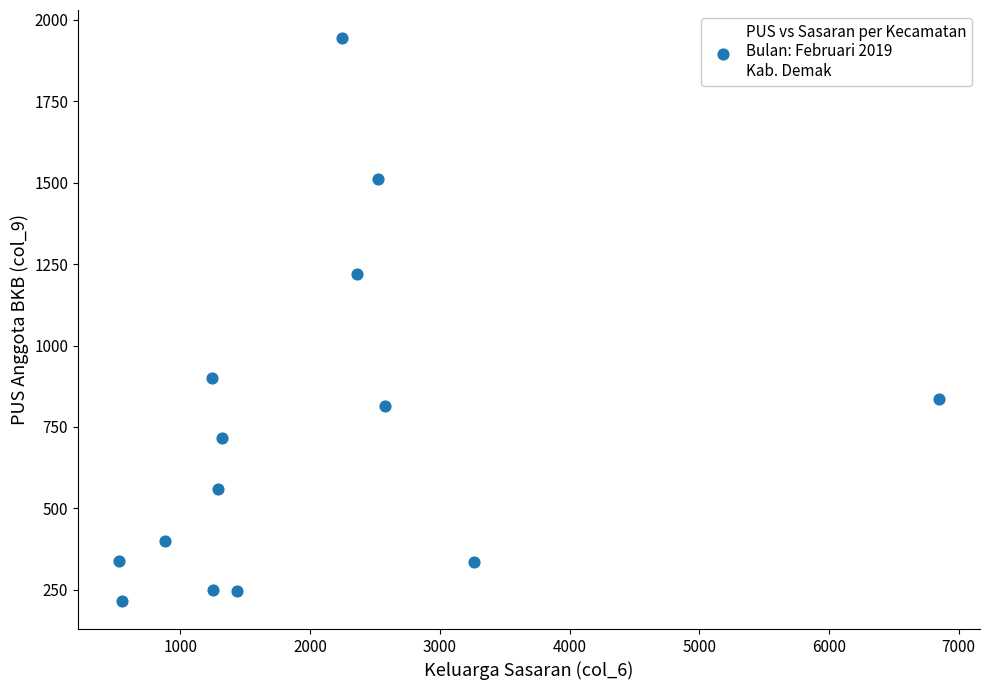

What Y value in the scatter plot is closest to 1080?

1220